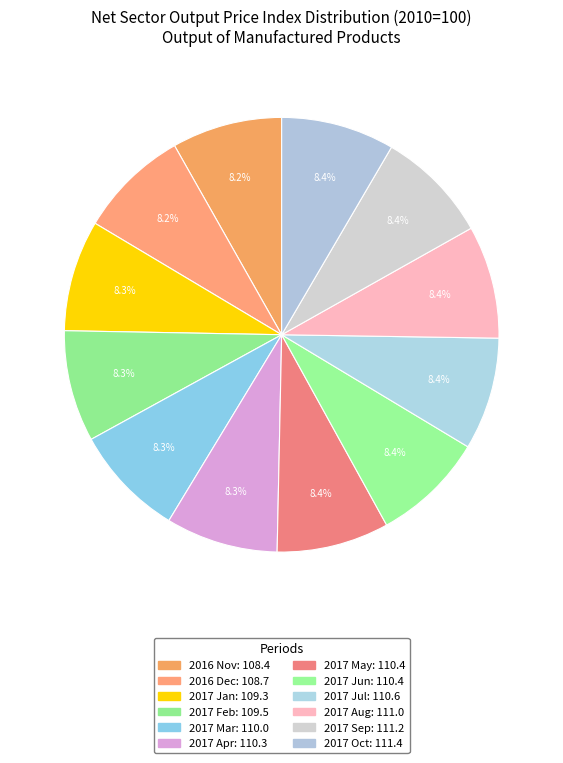

Does any single category account for the majority?

No